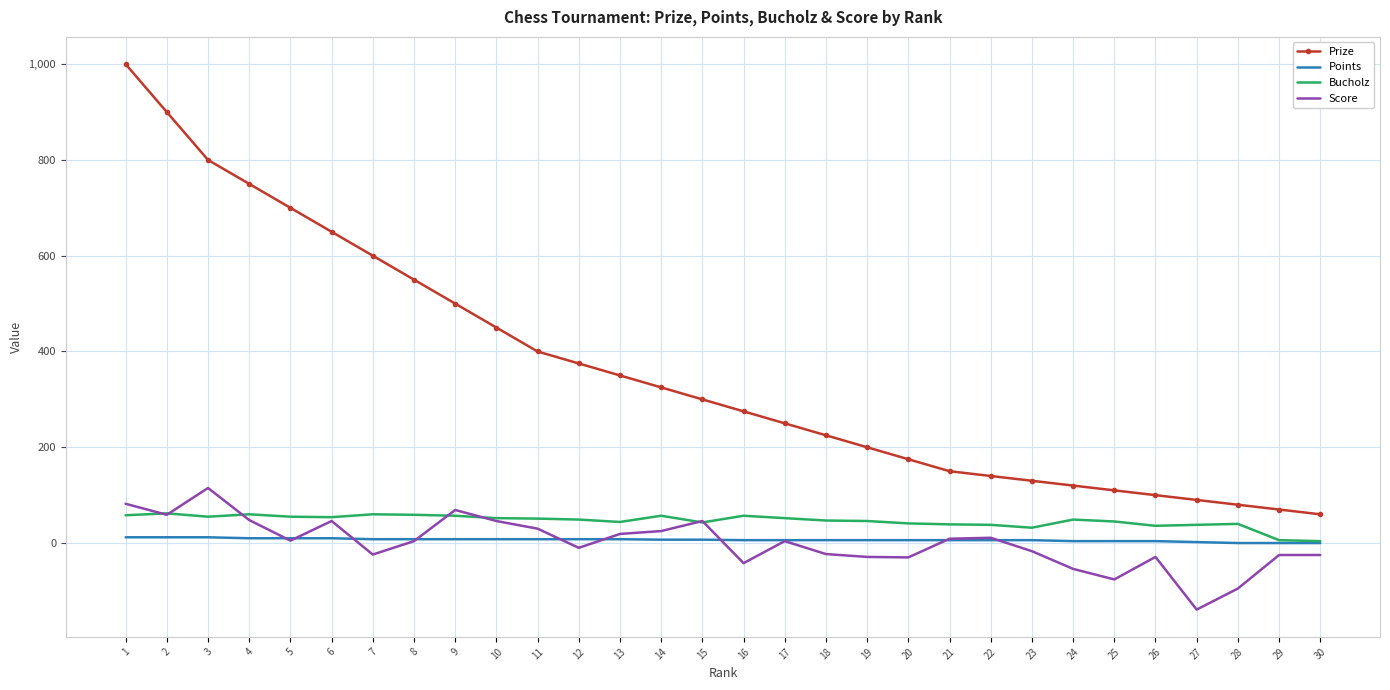

What are all the series names shown in the legend?

Prize, Points, Bucholz, Score